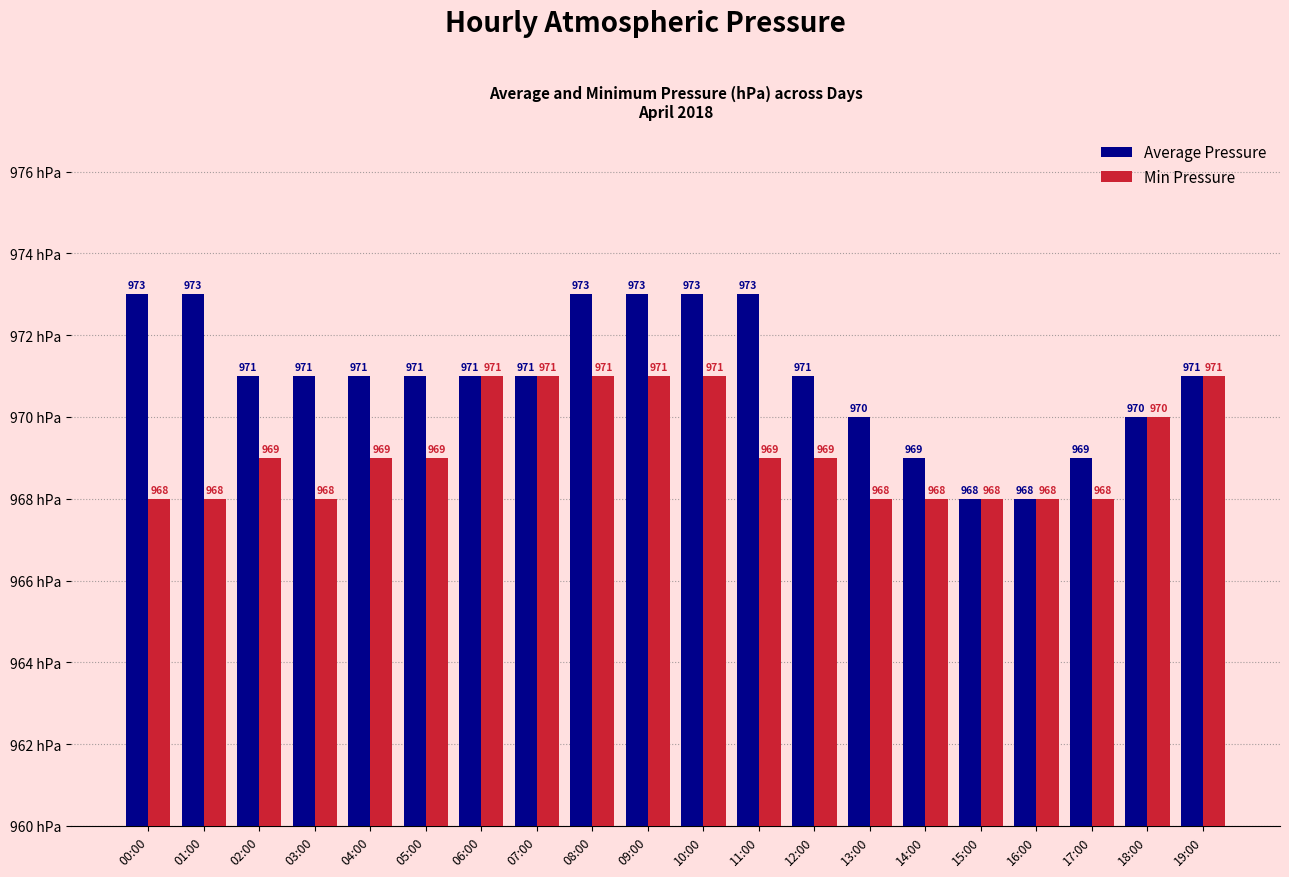

What is the label of the 8th bar from the right?

12:00